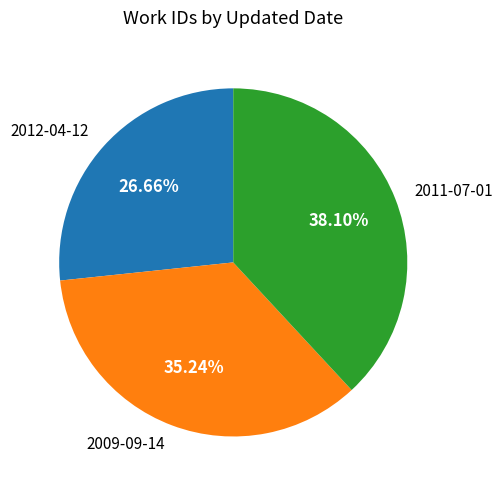

Is 2012-04-12 the majority of the pie?

No